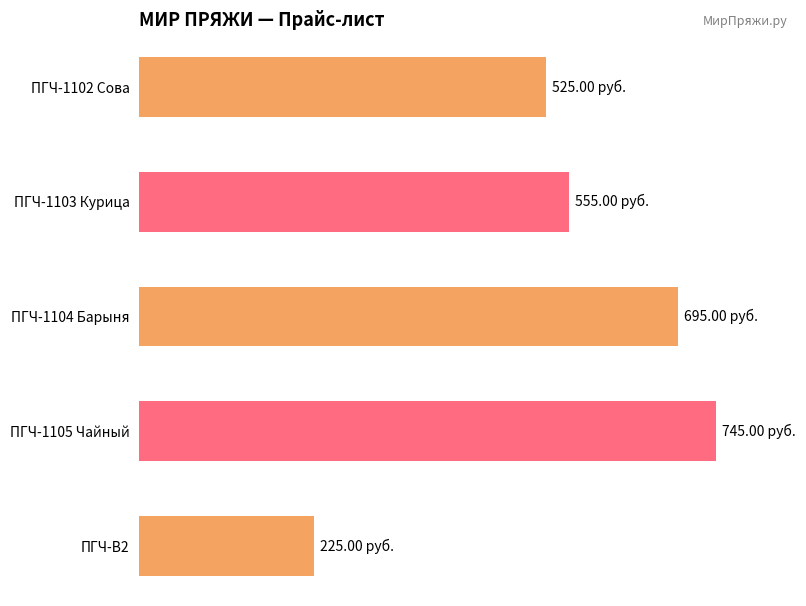

What is the average value?

549